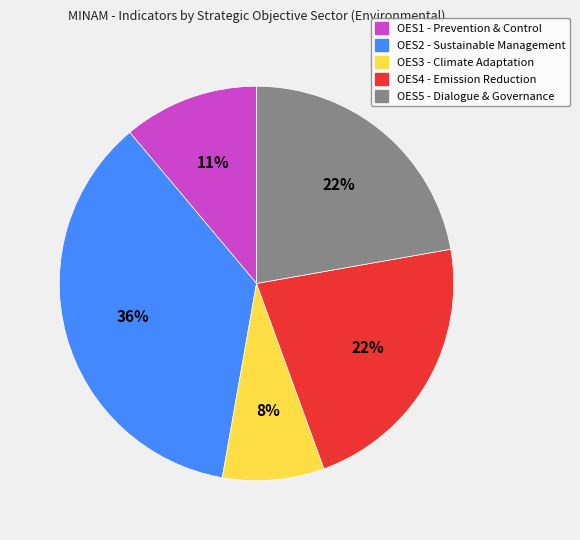

How many segments does this pie chart have?

5